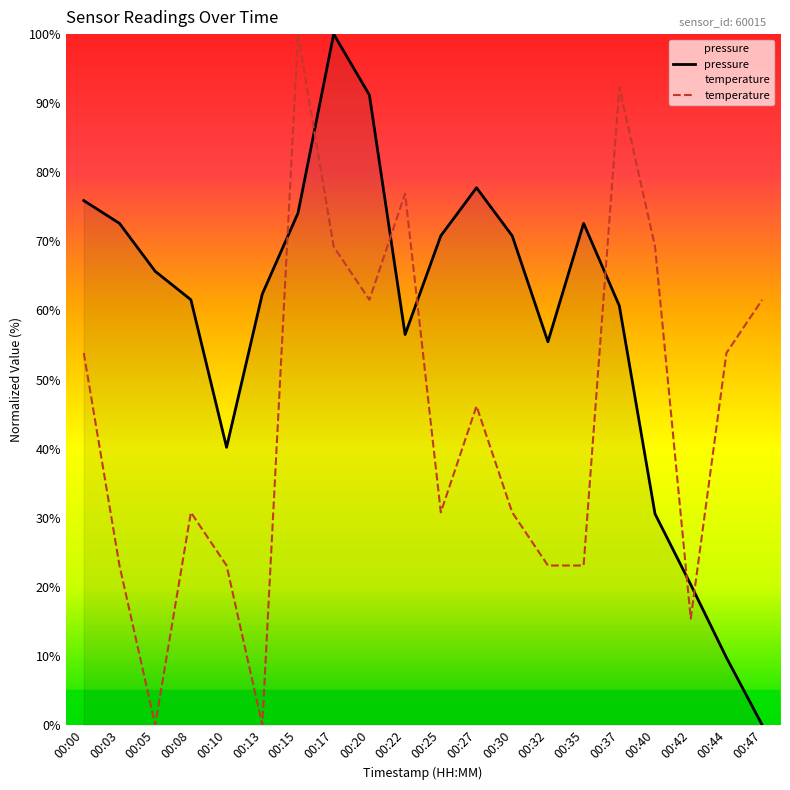

True or false: temperature and pressure intersect in this chart.

True